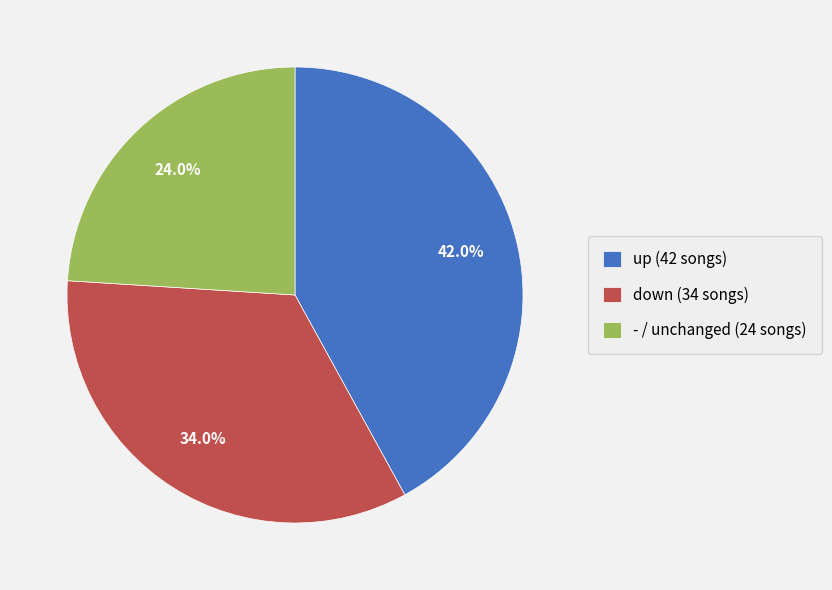

Combined, what portion of the pie is down and up?

76.0%